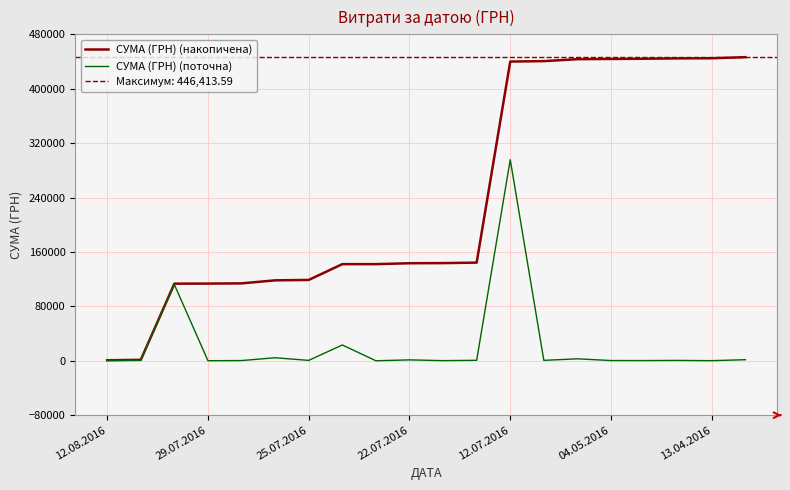

What is the highest value of the СУМА (ГРН) (поточна) series?

295638.6